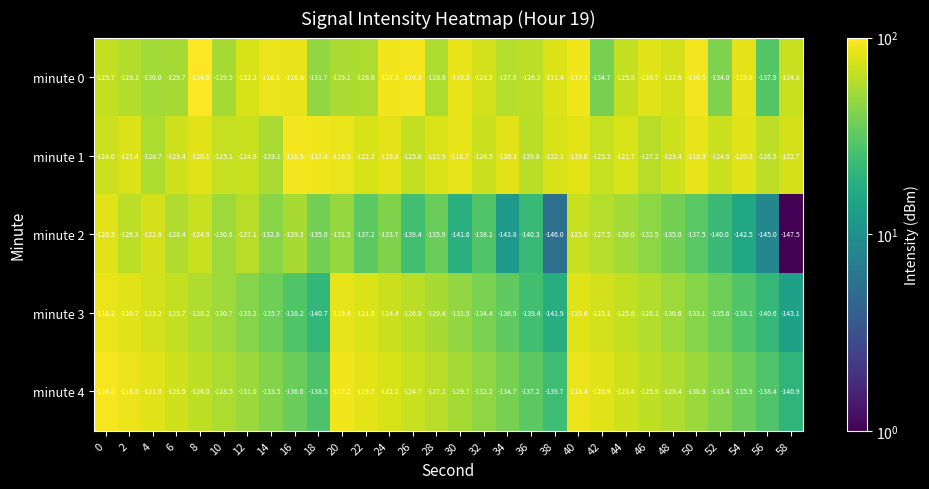

At which label is minute 0 closest to -125?

58